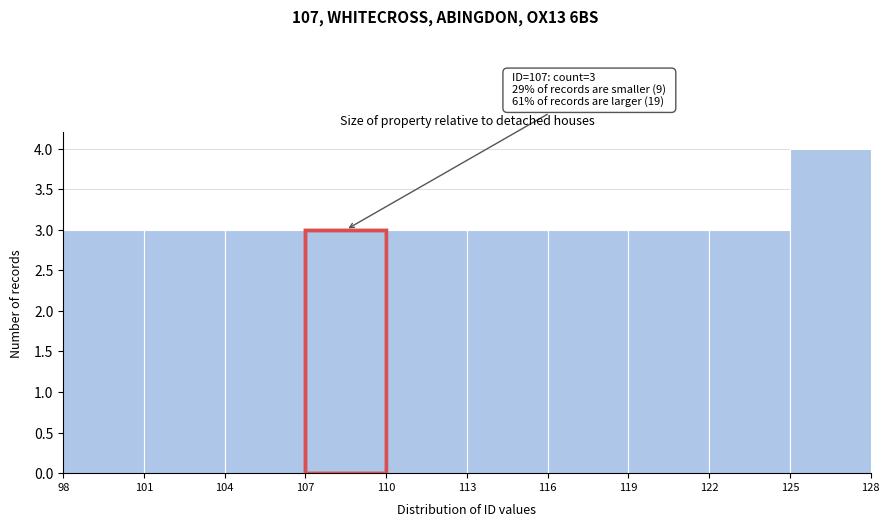

Over which range of the x-axis is the bar tallest?

125 to 128